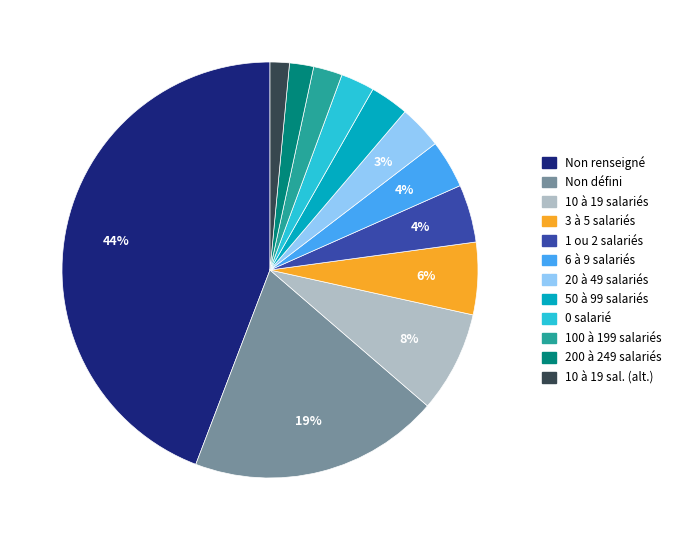

Does any single category account for the majority?

No